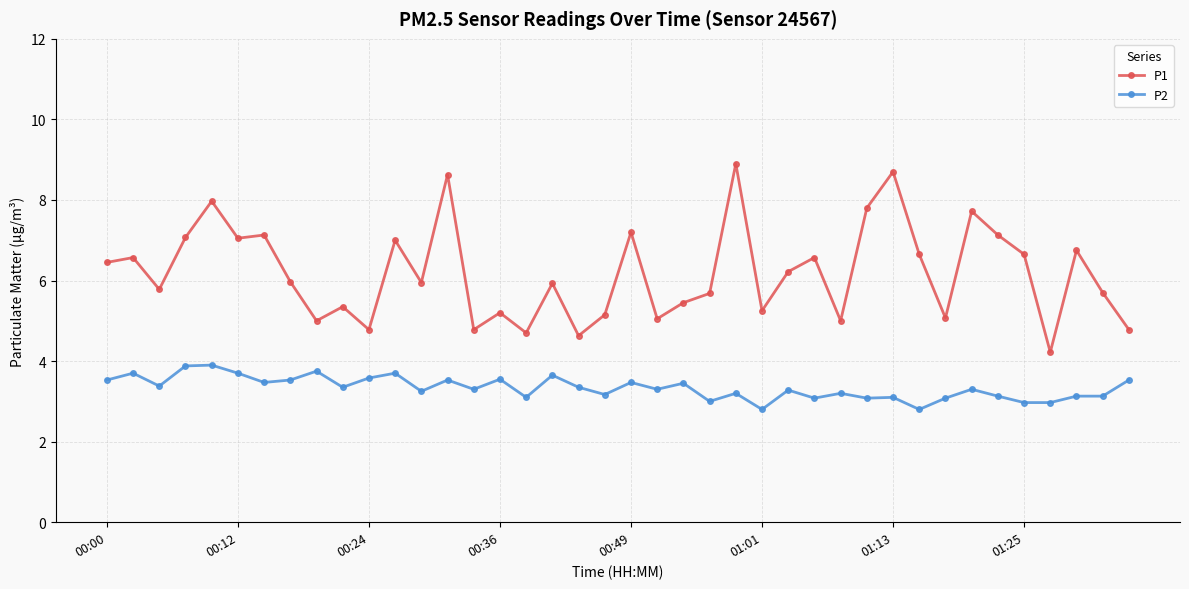

Which series has the largest range (max minus min)?

P1